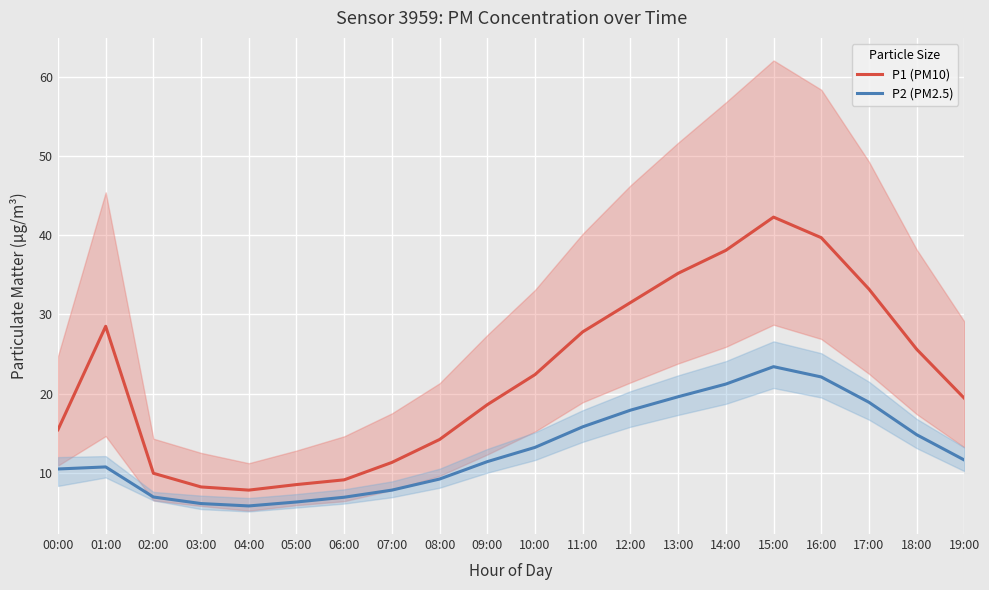

True or false: P1 (PM10) and P2 (PM2.5) intersect in this chart.

False